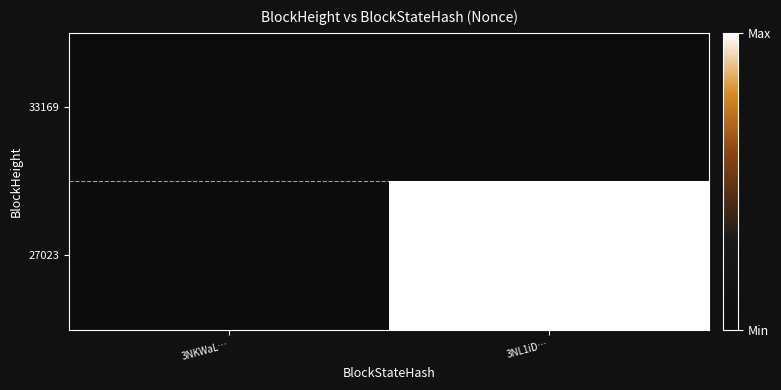

At which category does the chart reach its minimum across all series?

3NKWaL…